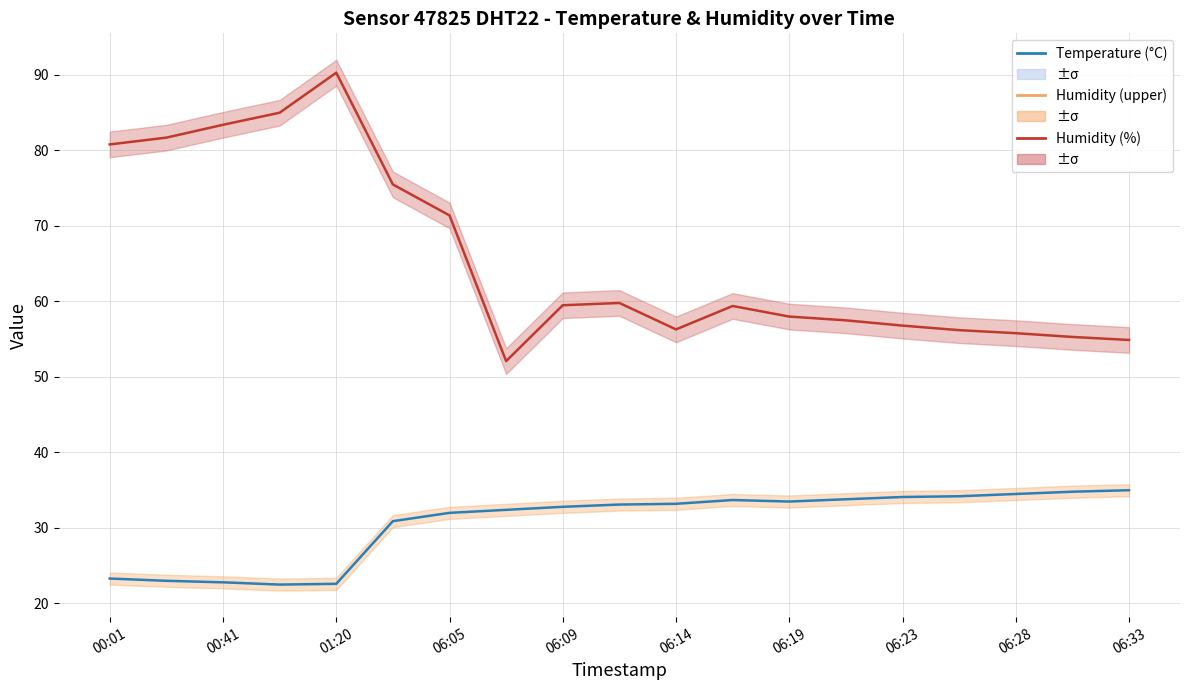

Reading left to right, extract all data points from this chart.

Humidity (%): 80.8	81.7	83.4	85.0	90.3	75.5	71.4	52.1	59.5	59.8	56.3	59.4	58.0	57.5	56.8	56.2	55.8	55.3	54.9
Temperature (°C): 23.3	23.0	22.8	22.5	22.6	30.9	32.0	32.4	32.8	33.1	33.2	33.7	33.5	33.8	34.1	34.2	34.5	34.8	35.0